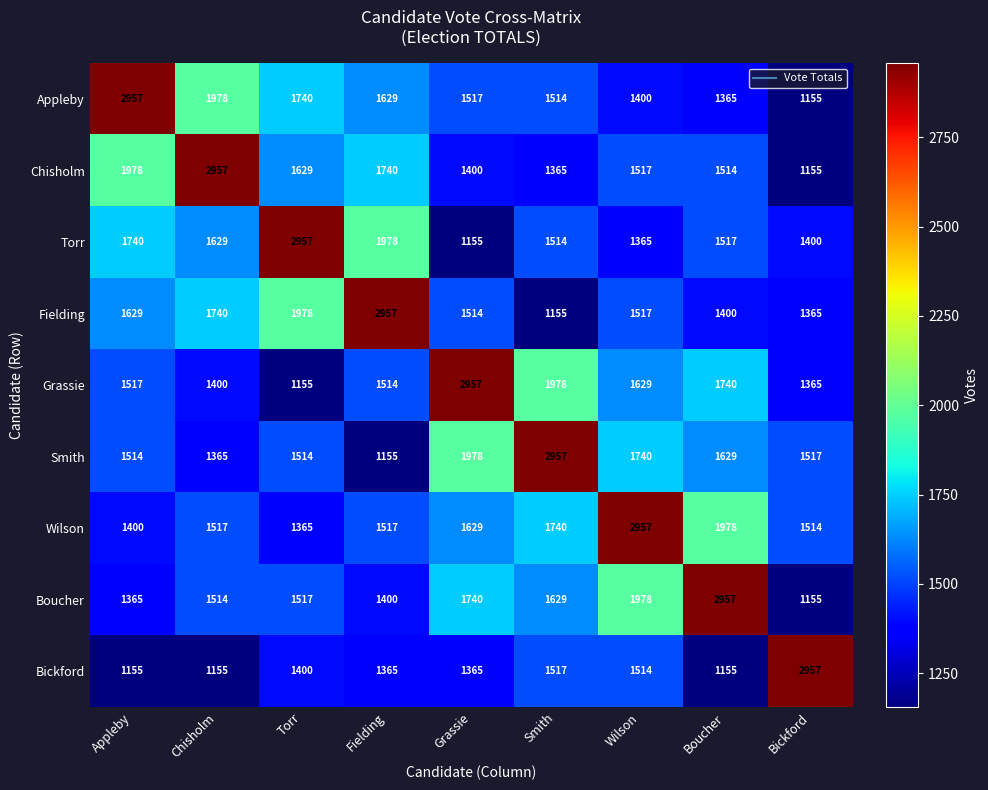

Where is Torr nearest to the value 2056?

Fielding